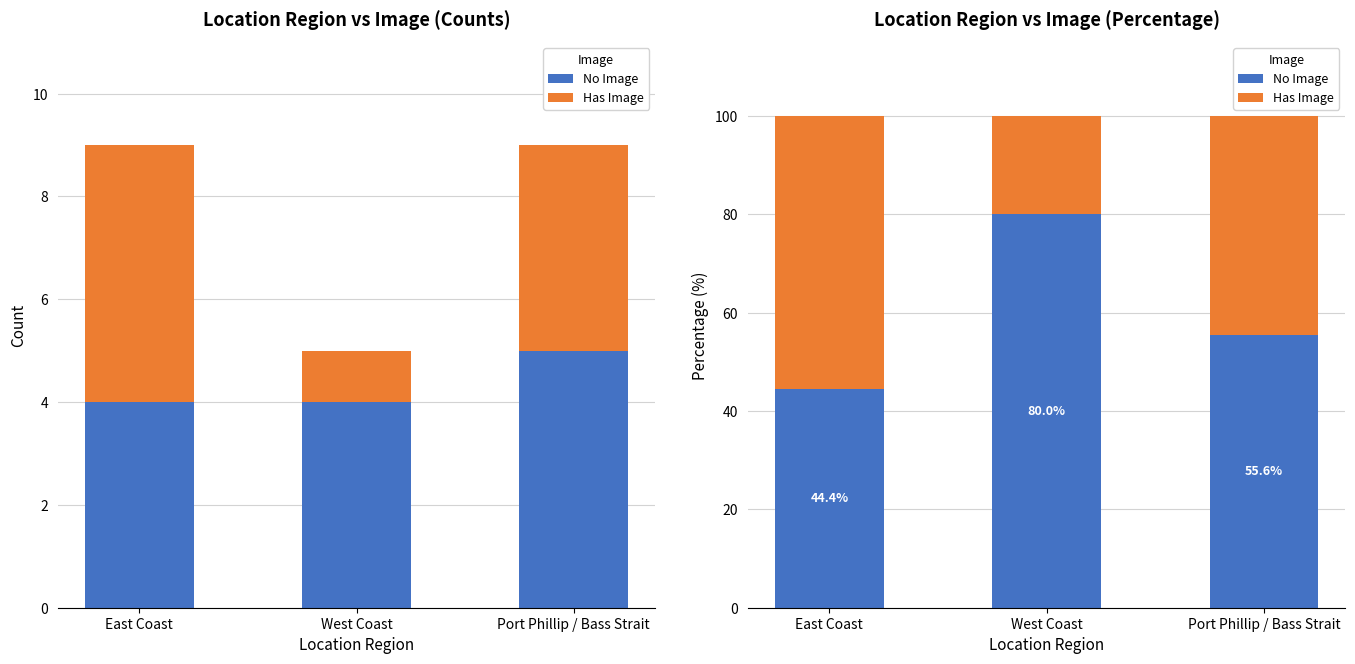

Which series has the largest range (max minus min)?

No Image